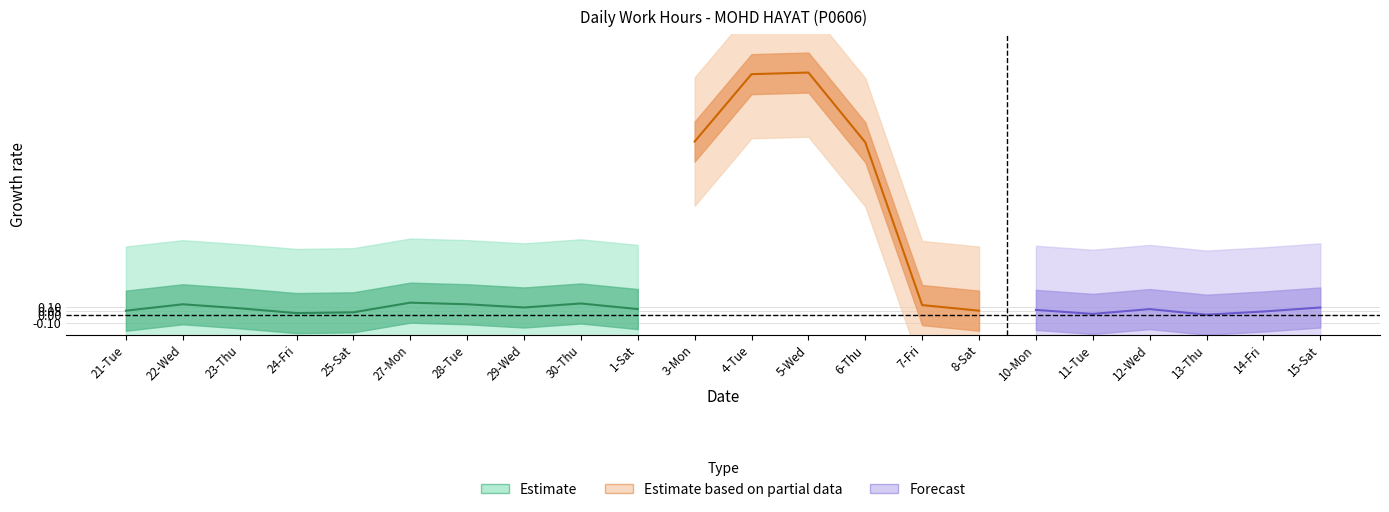

List the labels in order of value, largest first.

5-Wed, 4-Tue, 3-Mon, 6-Thu, 27-Mon, 30-Thu, 22-Wed, 28-Tue, 7-Fri, 29-Wed, 15-Sat, 23-Thu, 1-Sat, 12-Wed, 10-Mon, 21-Tue, 8-Sat, 14-Fri, 25-Sat, 24-Fri, 11-Tue, 13-Thu